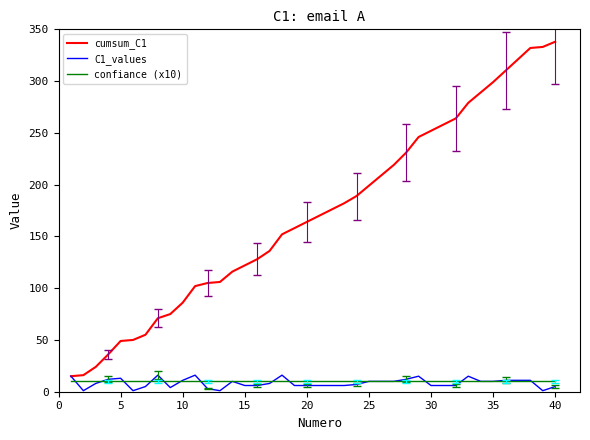

What is the minimum value shown in the chart?

1